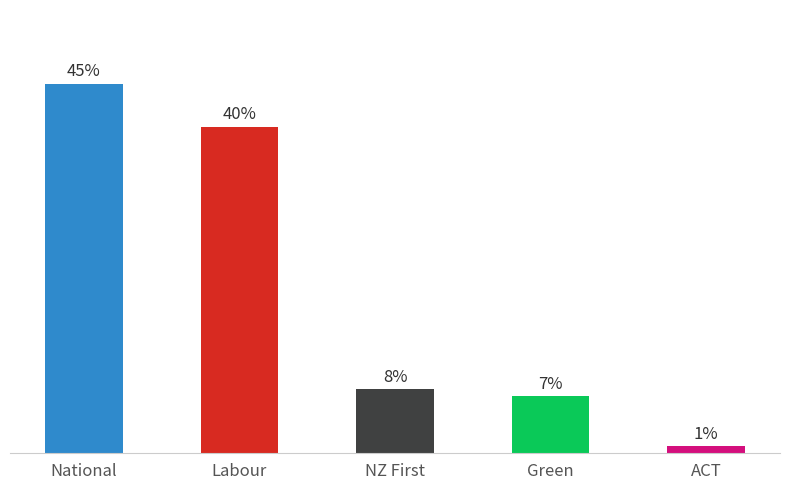

Are the bars grouped side by side (vs. stacked)?

No